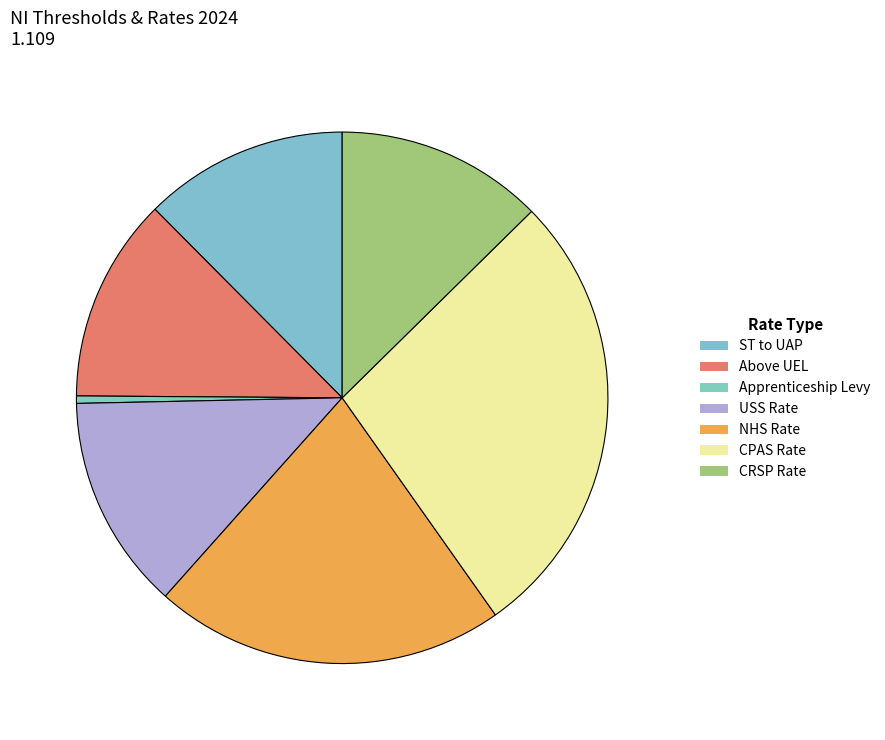

Count the number of slices in the pie.

7